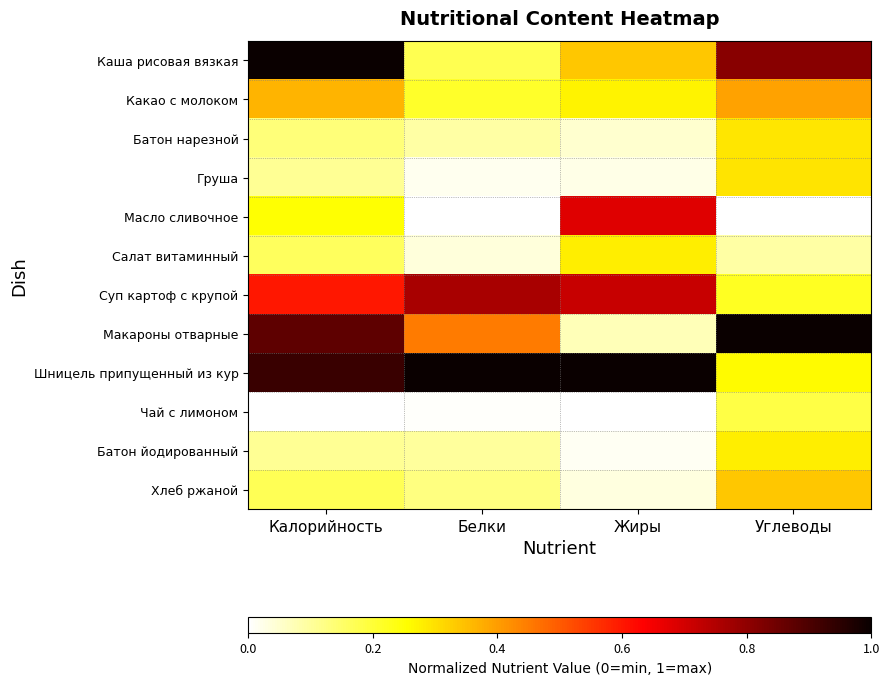

What is the difference between the highest and lowest values at Белки?

1.0